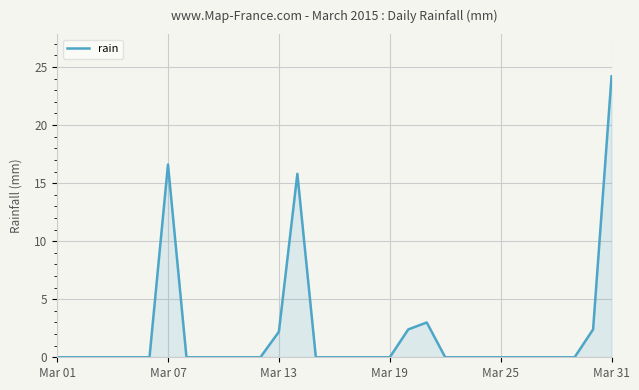

Does the chart display data point markers on the line(s)?

No